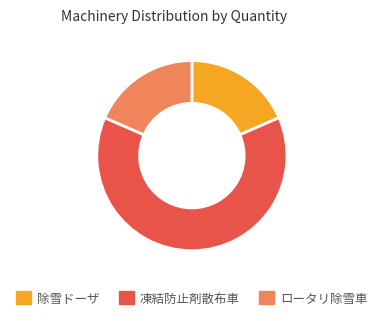

What is the largest slice in the pie chart?

凍結防止剤散布車